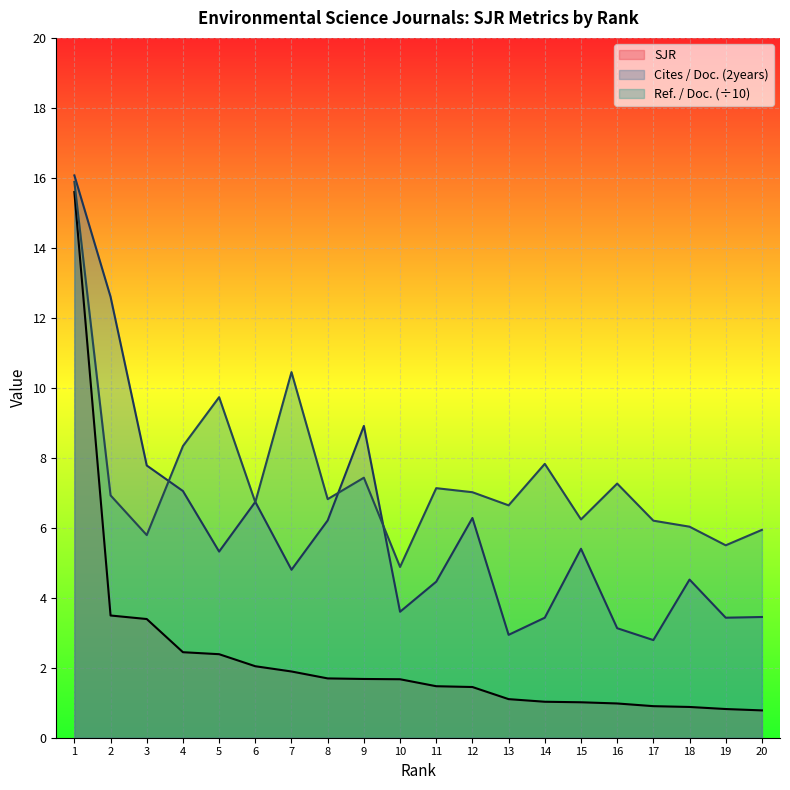

Rank the series by their average value, from lowest to highest.

SJR, Cites / Doc. (2years), Ref. / Doc. (÷10)